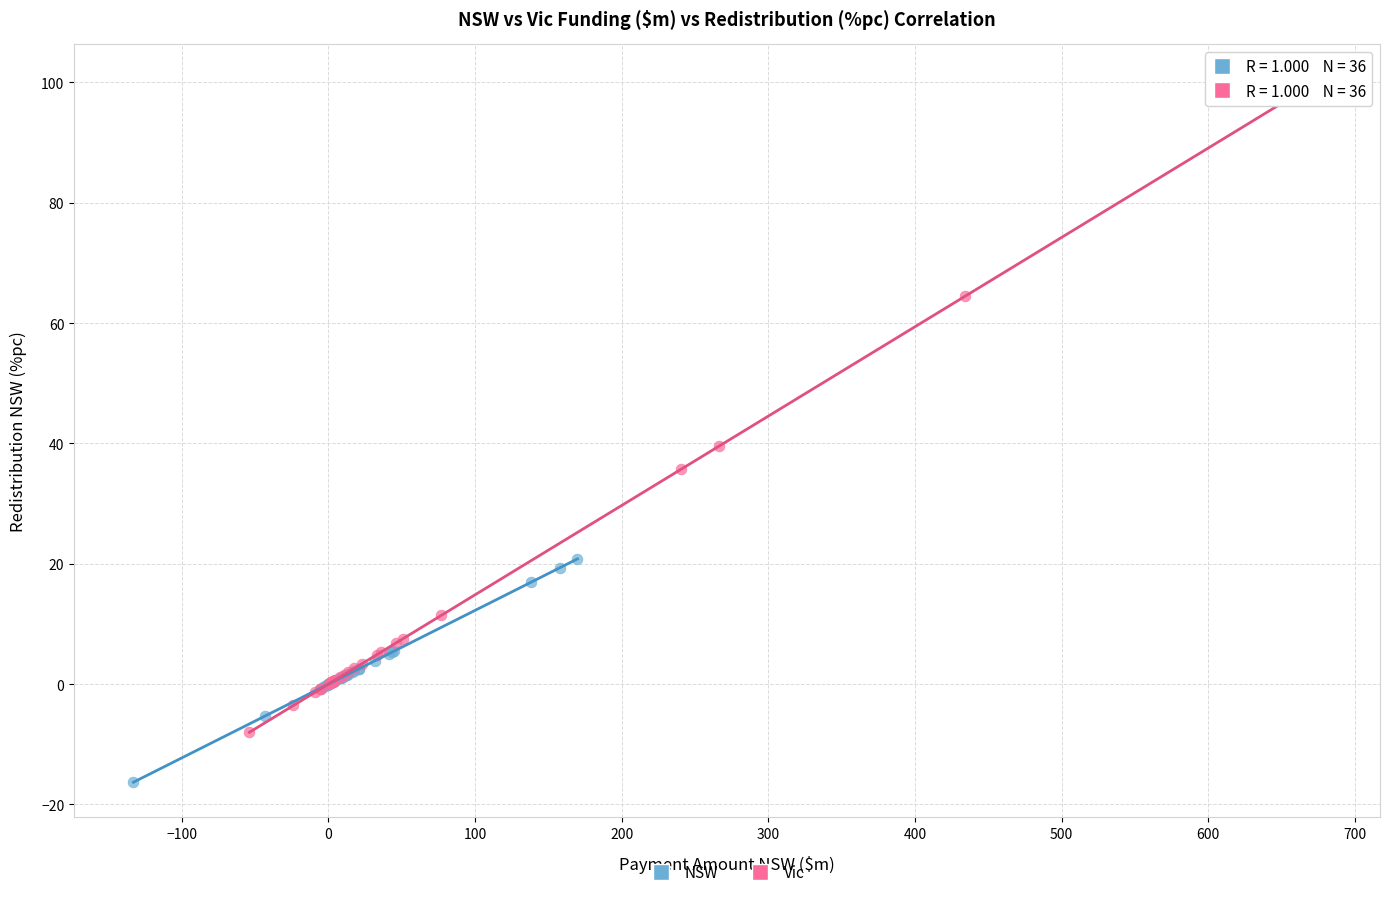

Which series has the widest spread of Y values?

Vic